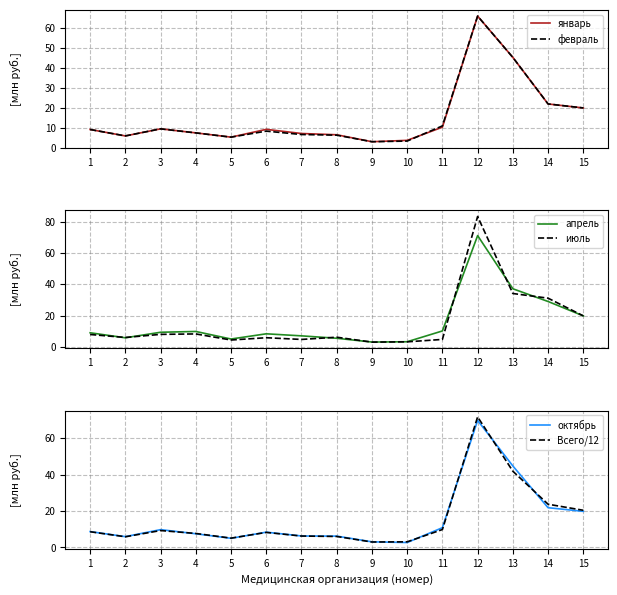

The value of июль at 11 is 4.8. True or false?

True